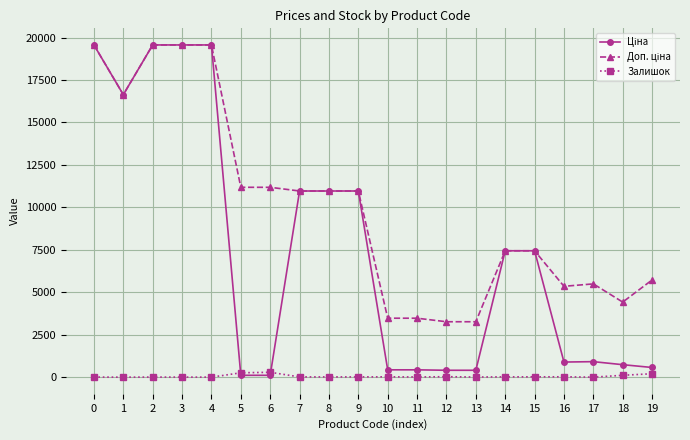

The Доп. ціна series shows 4980.2 at 6. True or false?

False